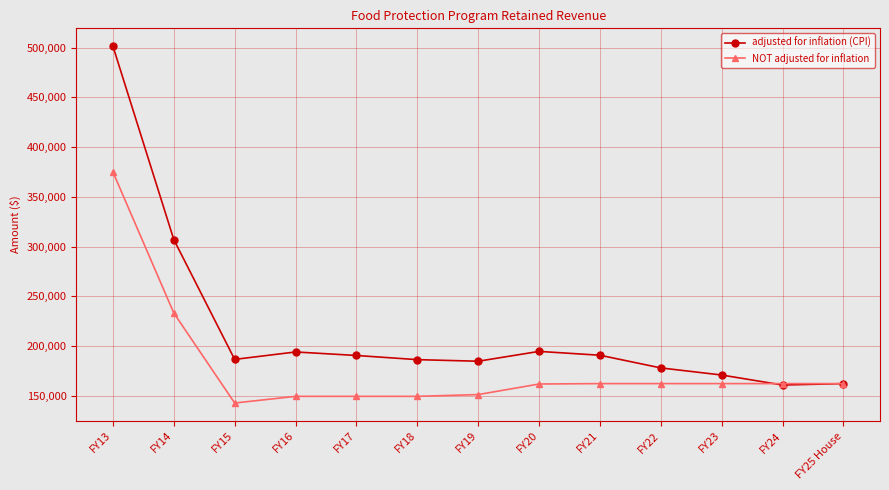

What is the label of the 10th point from the left?

FY22